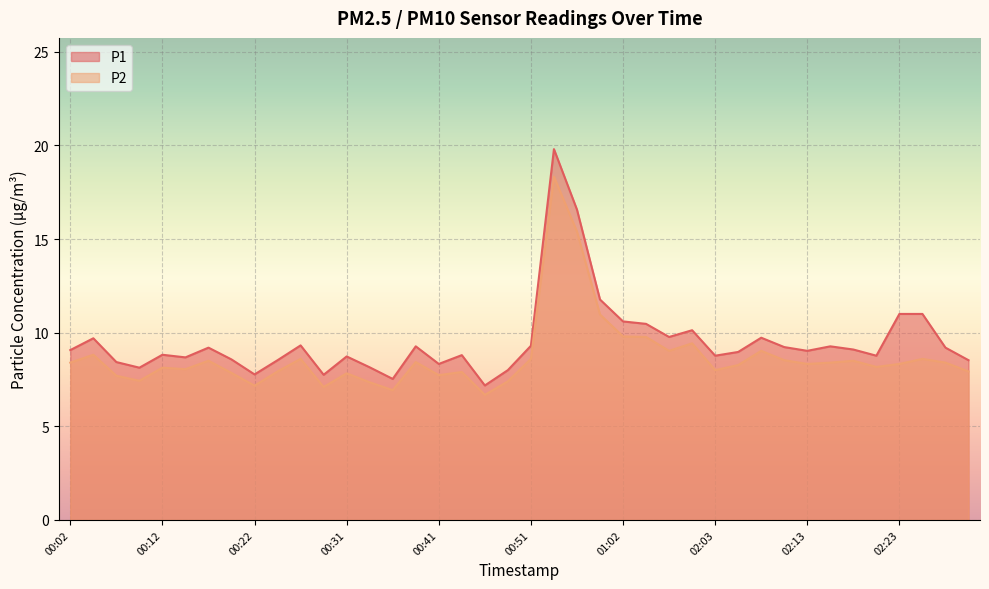

True or false: P1 and P2 intersect in this chart.

False